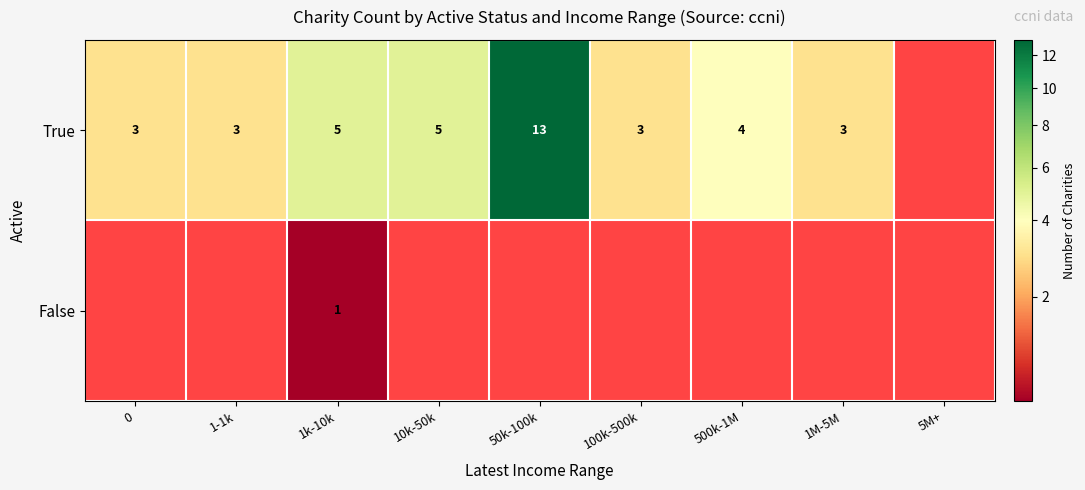

What is the sum of the True values at 1k-10k and 10k-50k?

10